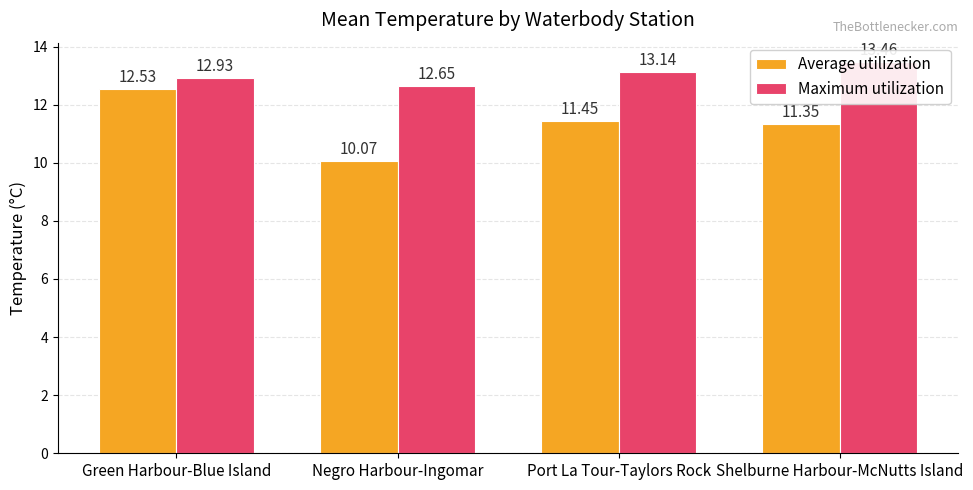

At which category does the chart reach its peak across all series?

Shelburne Harbour-McNutts Island